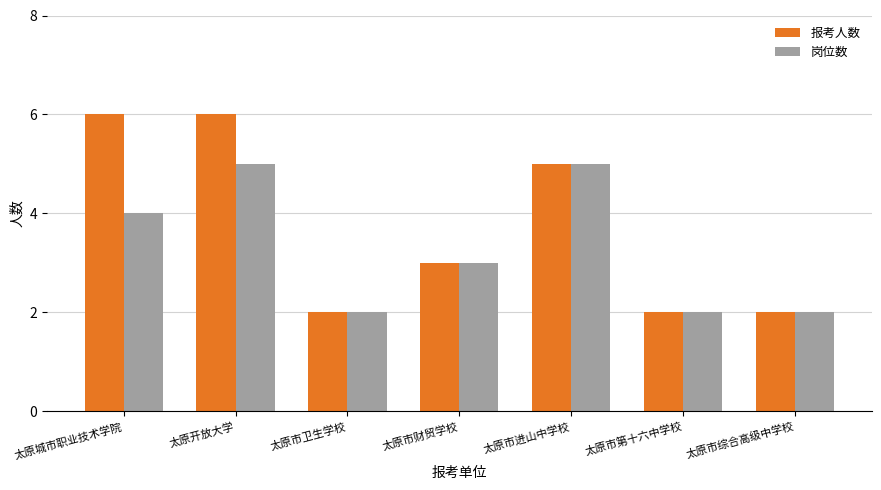

Does the chart contain stacked bars?

No